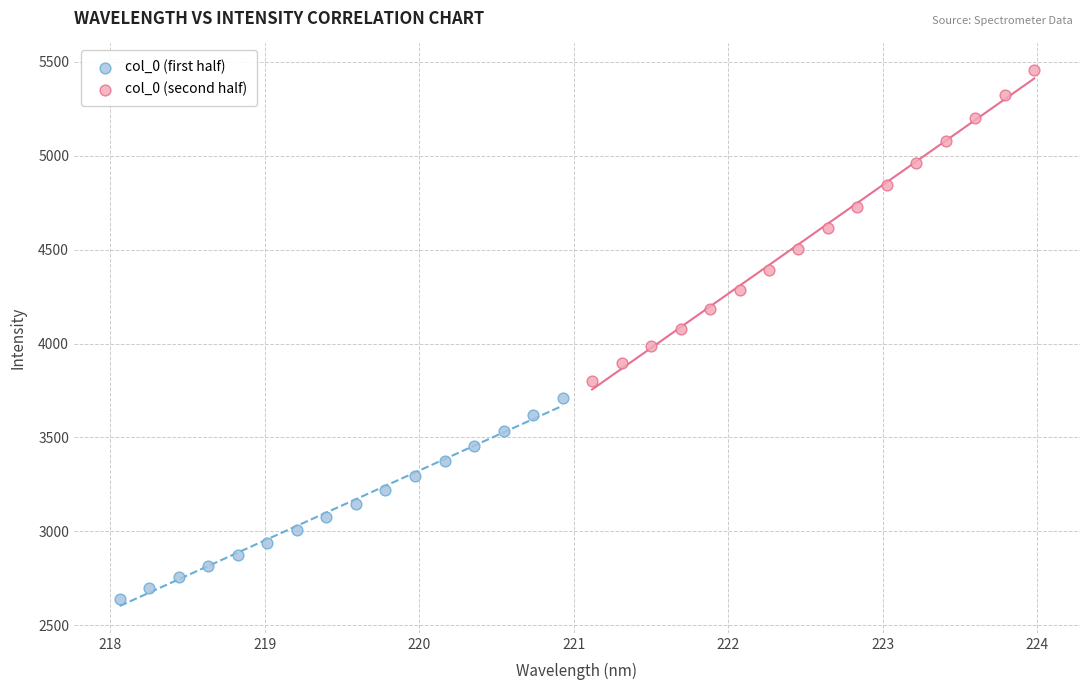

Which series reaches the minimum Y coordinate?

col_0 (first half)